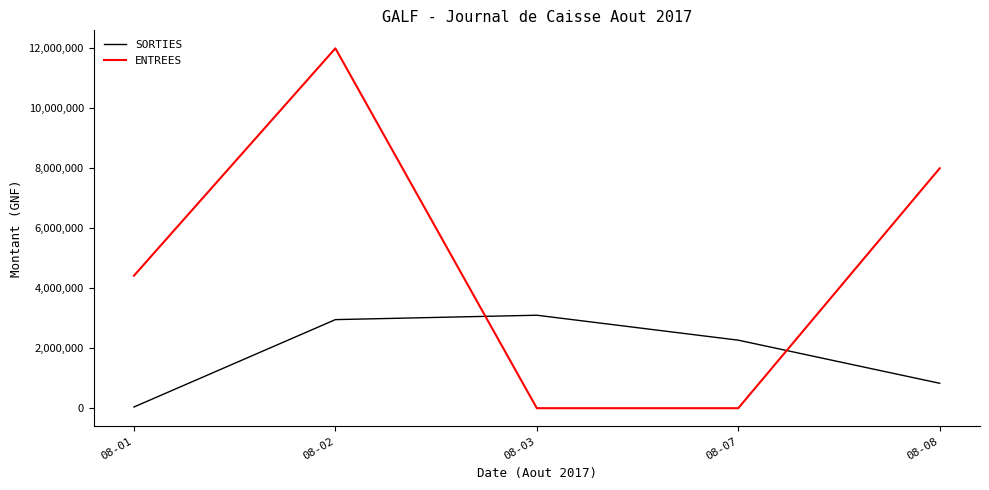

What is the difference between the highest and lowest values at 08-07?

2268000